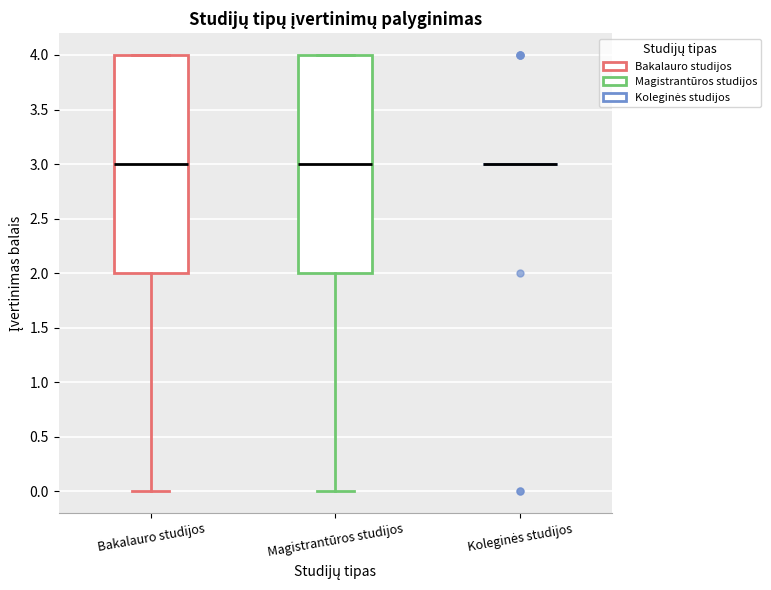

Reading left to right, transcribe this box plot: for each box, give where its median line is, the range the box spans, and where its two whiskers end, as read against the y-axis. The values are not printed on the chart, so give them approximately, as read against the axis.

Bakalauro studijos: median 3, box 2 to 4, whiskers 0 to 4
Magistrantūros studijos: median 3, box 2 to 4, whiskers 0 to 4
Koleginės studijos: box collapsed to a line at 3, whiskers 3 to 3